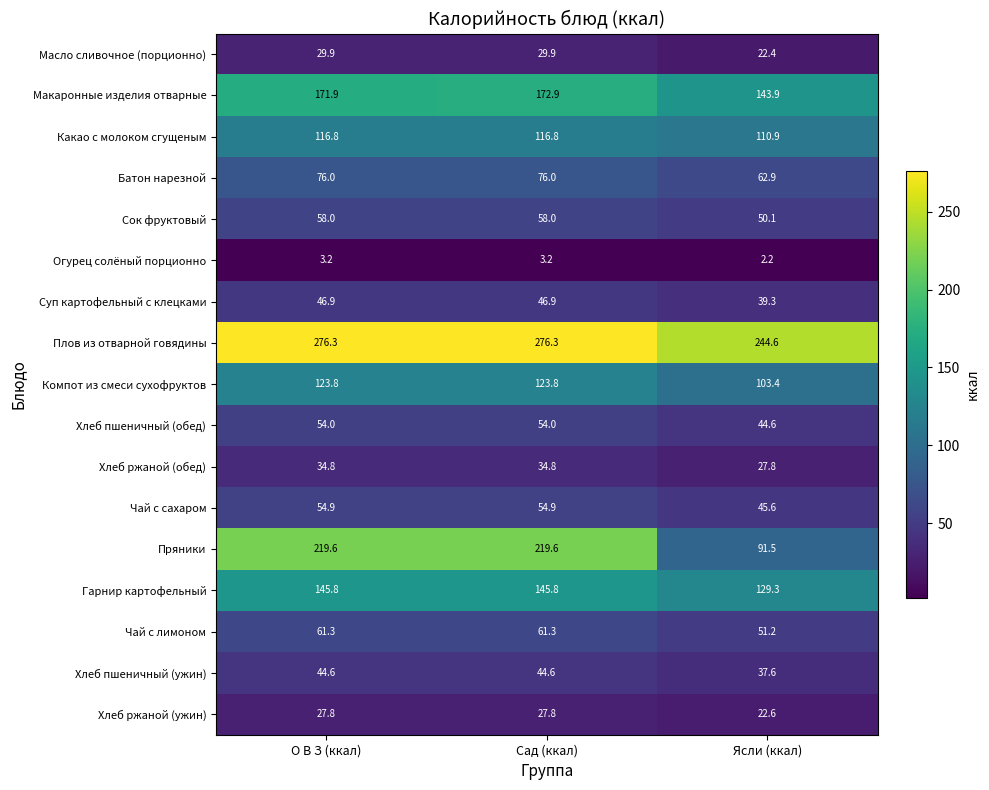

What value does the Пряники series have at Сад (ккал)?

219.6